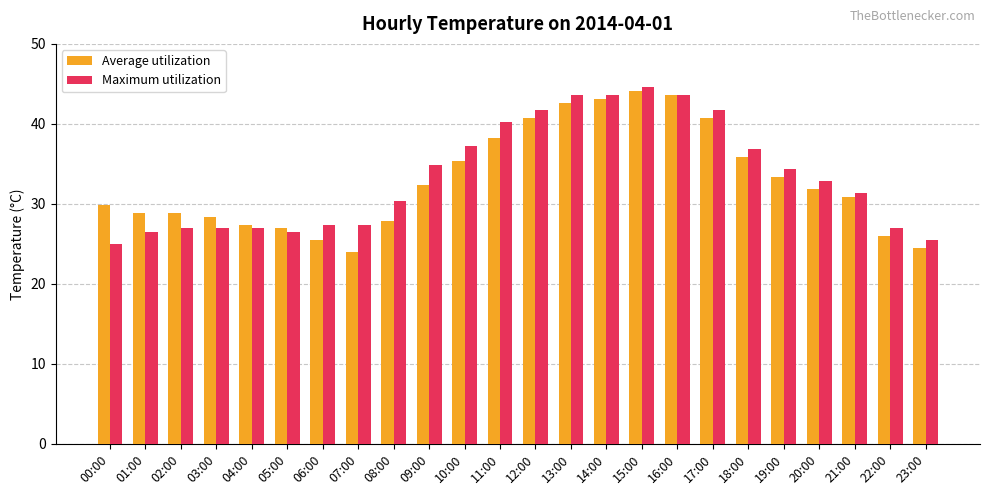

Which series has the largest total across all categories?

Maximum utilization